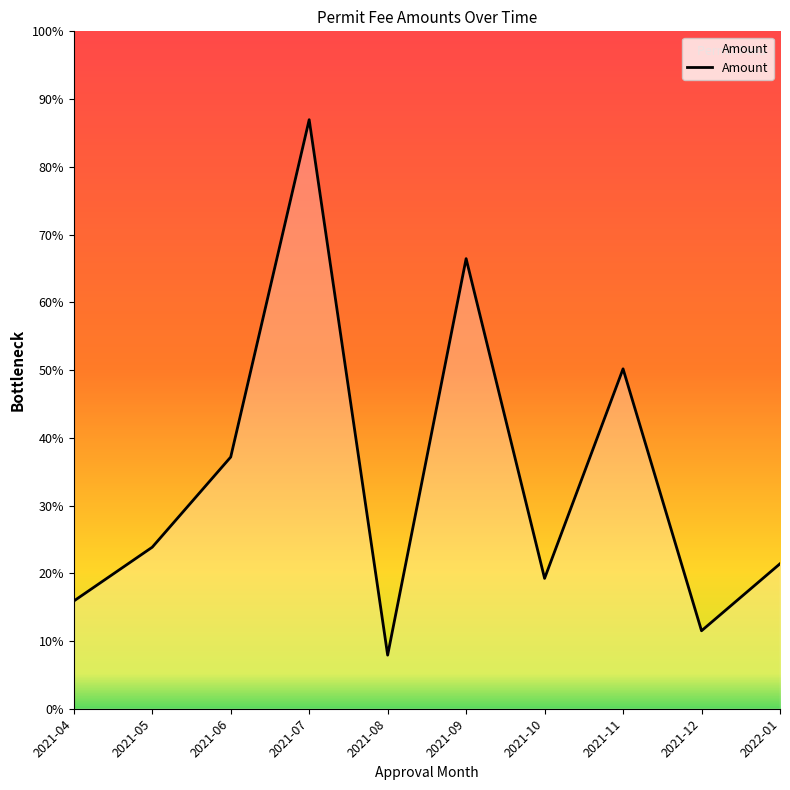

Reading left to right, what are all the values shown in this chart?

265.2	397.8	619.8	1450.6	132.0	1108.4	321.0	837.0	192.0	357.0